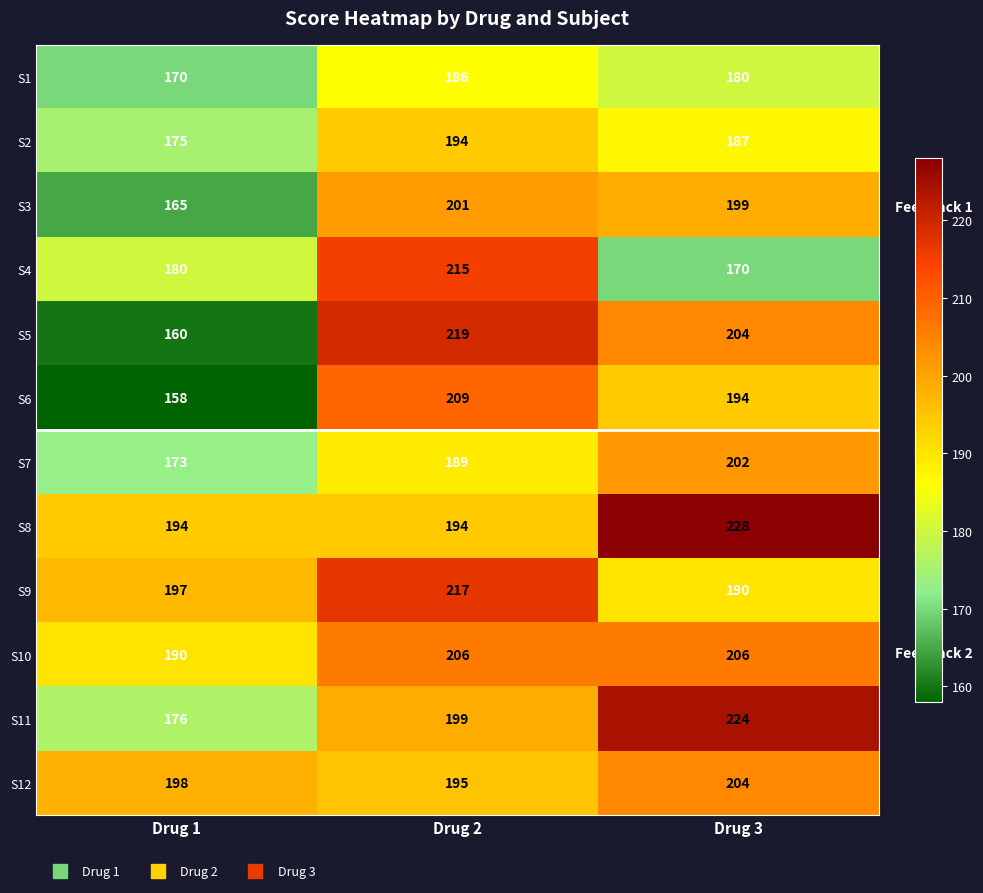

The S4 series shows 80 at Drug 2. True or false?

False